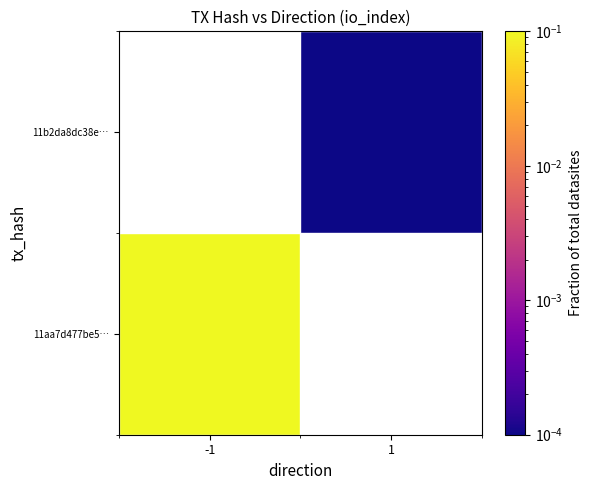

The value of 11b2da8dc38e… at 1 is 0.0. True or false?

True